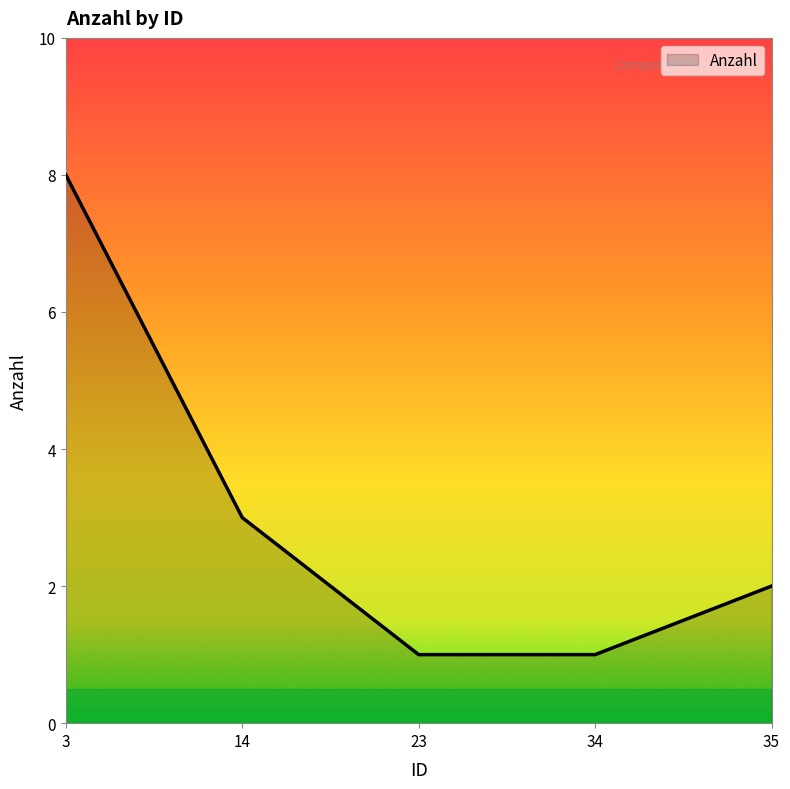

The chart shows a value of 3 at 14. True or false?

True